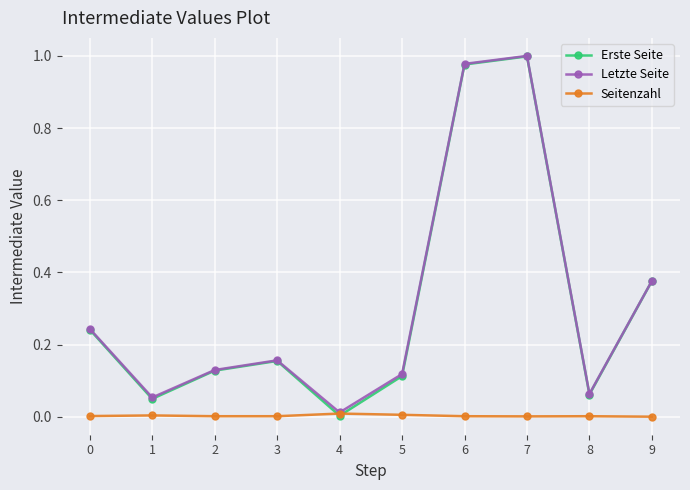

Is the value of Letzte Seite at 9 greater than the value of Seitenzahl at 0?

Yes